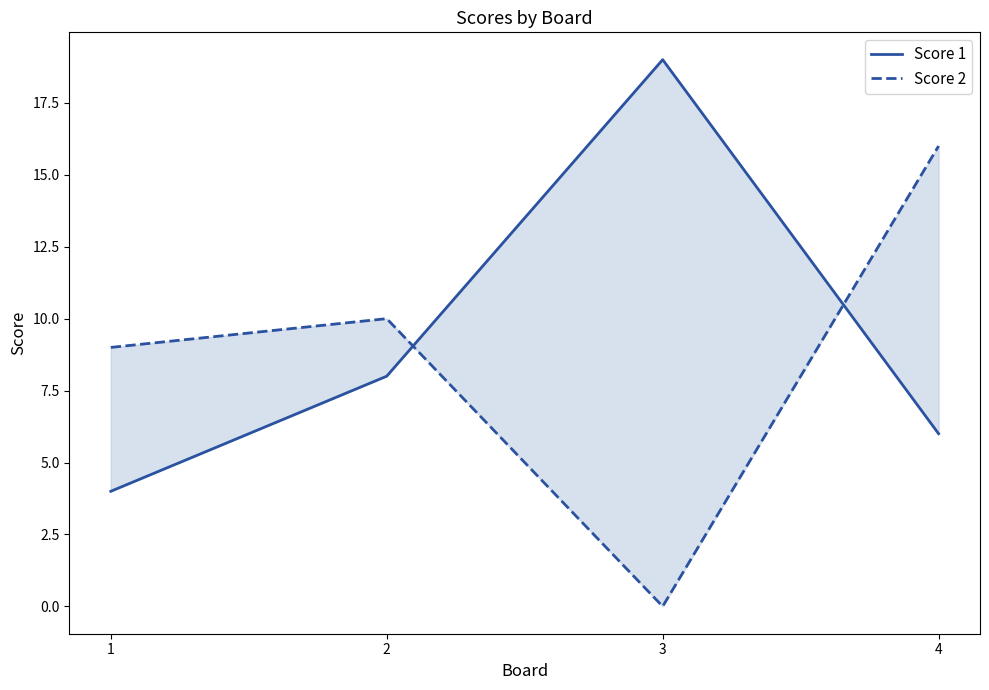

How many intersections are there between Score 1 and Score 2?

2